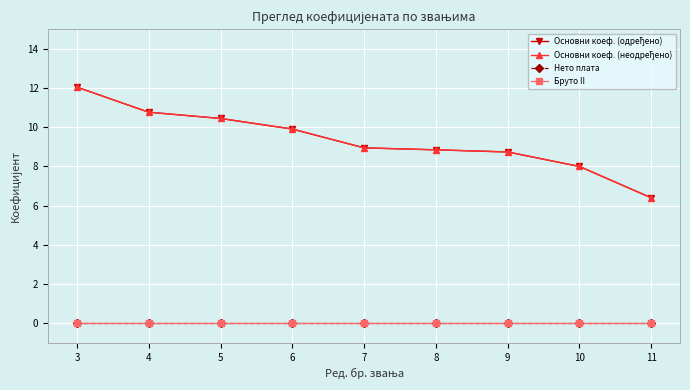

True or false: Нето плата and Основни коеф. (неодређено) intersect in this chart.

False